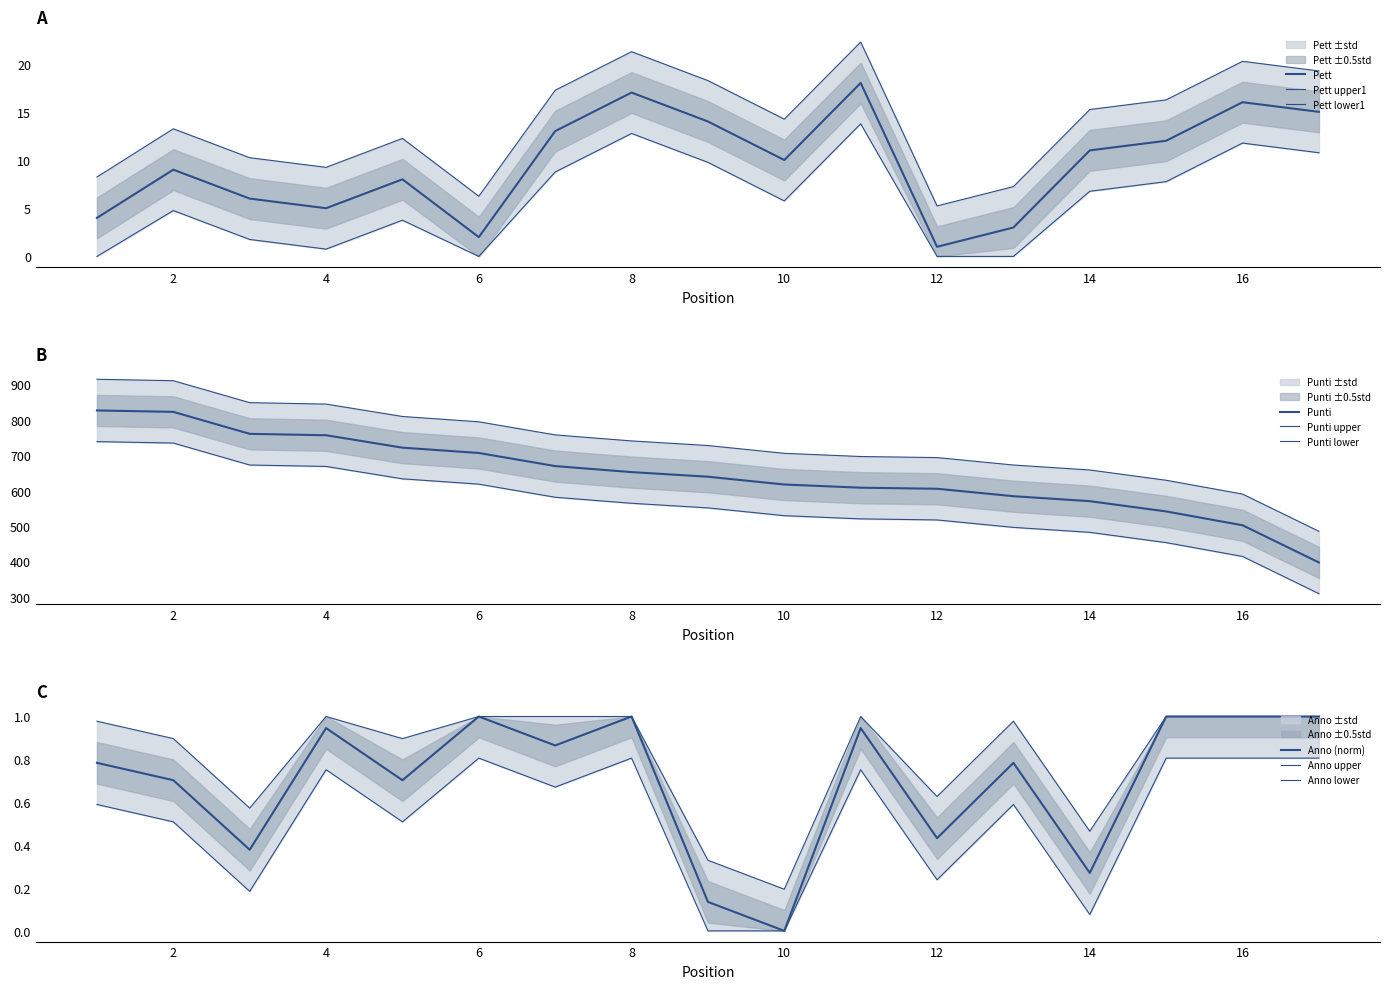

What is the sum of all Pett values?

164.0